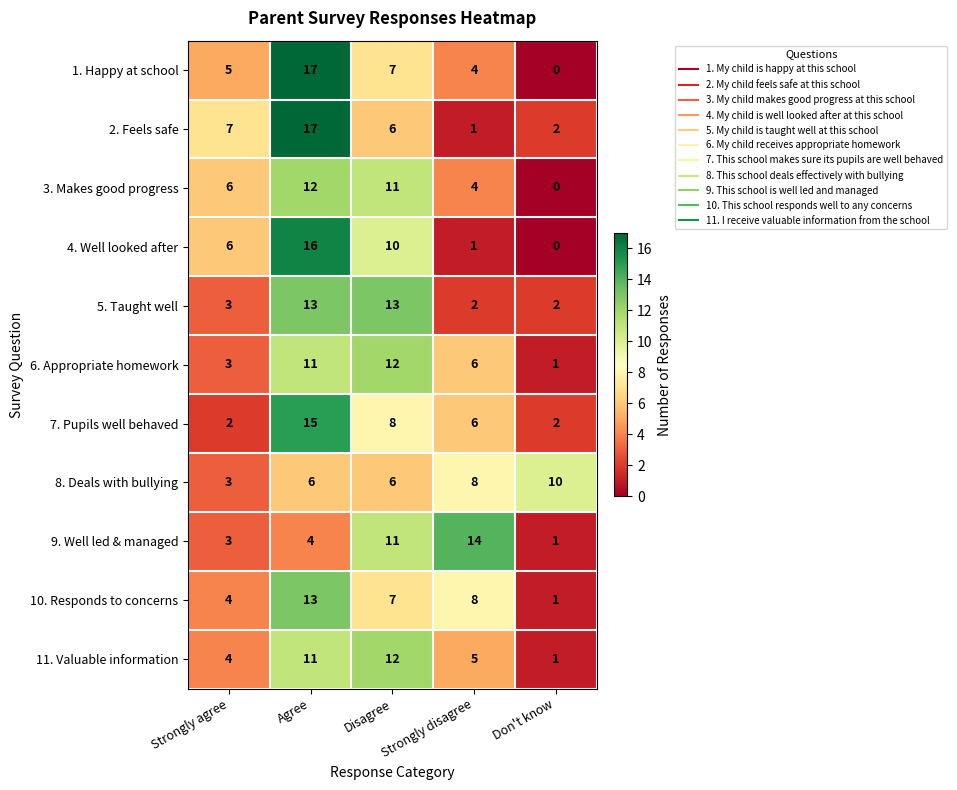

What is the sum of all 11. Valuable information values?

33